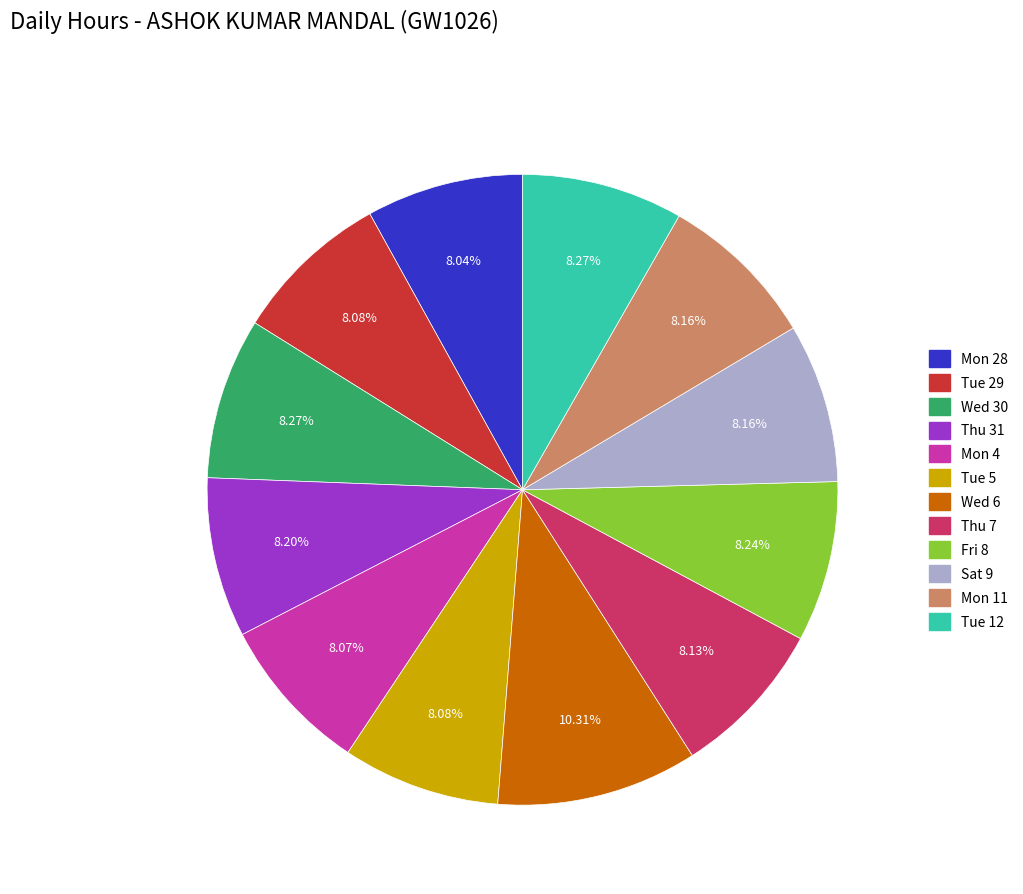

How many segments does this pie chart have?

12